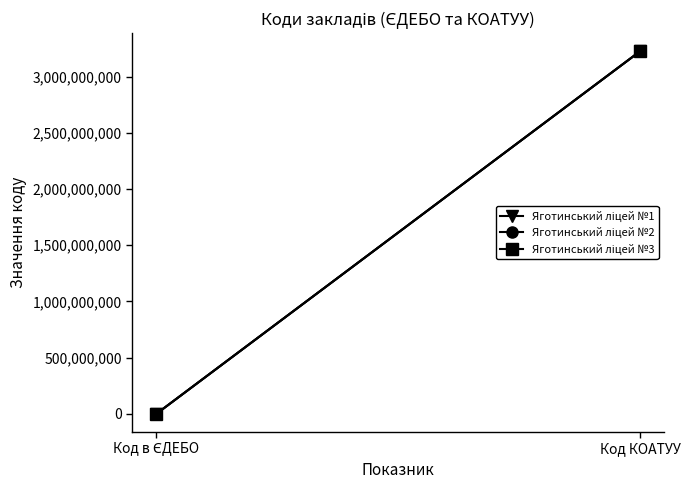

What is the total value across all series at Код КОАТУУ?

9676530300